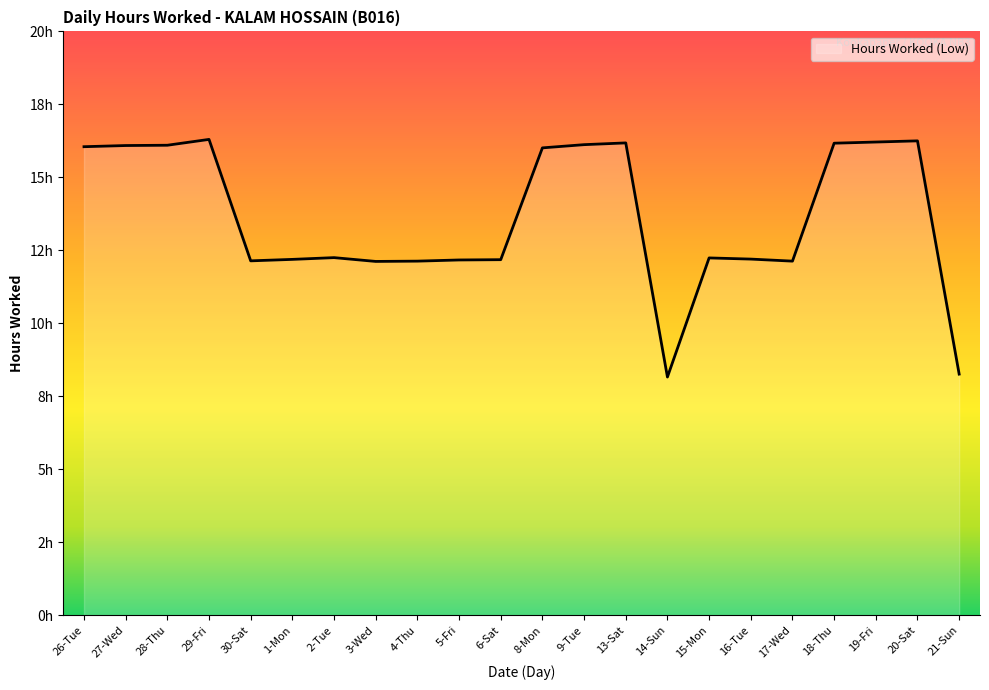

How many interior local valleys (lower than both neighbors) does the data have?

4